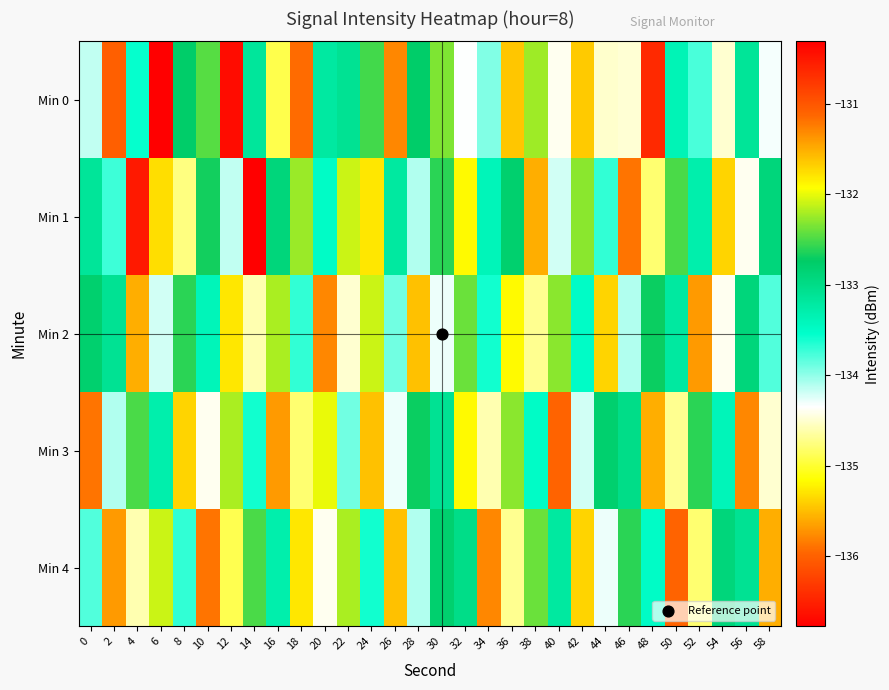

Reading left to right, extract all data points from this chart.

Min 0: 0=-134.2	2=-131.1	4=-133.6	6=-136.8	8=-132.8	10=-132.5	12=-130.4	14=-133.2	16=-134.9	18=-131.1	20=-133.2	22=-133.1	24=-132.5	26=-131.3	28=-132.8	30=-132.3	32=-134.3	34=-134.0	36=-131.6	38=-132.2	40=-134.4	42=-131.7	44=-134.5	46=-134.5	48=-130.6	50=-133.4	52=-133.8	54=-134.5	56=-133.1	58=-134.3
Min 1: 0=-133.1	2=-133.7	4=-130.5	6=-131.8	8=-134.7	10=-132.7	12=-134.2	14=-130.3	16=-132.9	18=-132.2	20=-133.5	22=-132.1	24=-131.8	26=-133.2	28=-134.1	30=-132.6	32=-131.9	34=-133.4	36=-132.8	38=-131.5	40=-134.2	42=-132.3	44=-133.7	46=-131.2	48=-134.8	50=-132.5	52=-133.3	54=-131.7	56=-134.4	58=-132.9
Min 2: 0=-132.8	2=-133.1	4=-131.5	6=-134.2	8=-132.6	10=-133.4	12=-131.8	14=-134.6	16=-132.2	18=-133.7	20=-131.3	22=-134.5	24=-132.1	26=-133.9	28=-131.6	30=-134.3	32=-132.4	34=-133.6	36=-131.9	38=-134.7	40=-132.3	42=-133.5	44=-131.7	46=-134.1	48=-132.7	50=-133.2	52=-131.4	54=-134.4	56=-132.9	58=-133.8
Min 3: 0=-131.2	2=-134.1	4=-132.5	6=-133.3	8=-131.7	10=-134.4	12=-132.2	14=-133.6	16=-131.4	18=-134.8	20=-132.0	22=-133.9	24=-131.6	26=-134.3	28=-132.7	30=-133.1	32=-131.9	34=-134.6	36=-132.3	38=-133.5	40=-131.1	42=-134.2	44=-132.8	46=-133.0	48=-131.5	50=-134.7	52=-132.6	54=-133.4	56=-131.3	58=-134.5
Min 4: 0=-133.8	2=-131.4	4=-134.6	6=-132.1	8=-133.7	10=-131.2	12=-134.9	14=-132.5	16=-133.3	18=-131.8	20=-134.4	22=-132.2	24=-133.6	26=-131.6	28=-134.1	30=-132.8	32=-133.0	34=-131.3	36=-134.7	38=-132.4	40=-133.2	42=-131.7	44=-134.3	46=-132.6	48=-133.5	50=-131.1	52=-134.8	54=-132.9	56=-133.1	58=-131.5